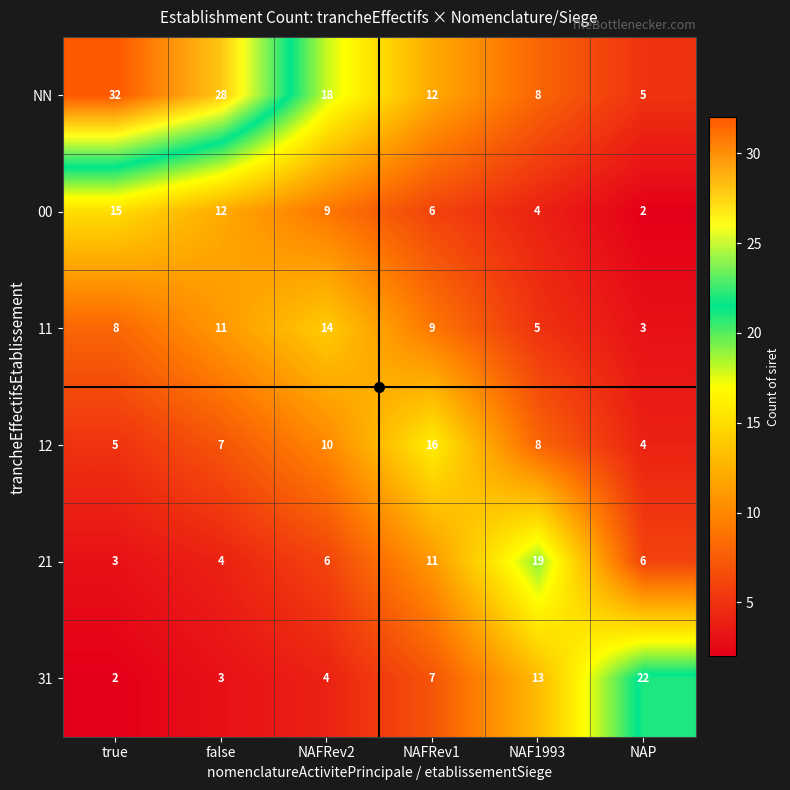

What is the average value of the 12 series?

8